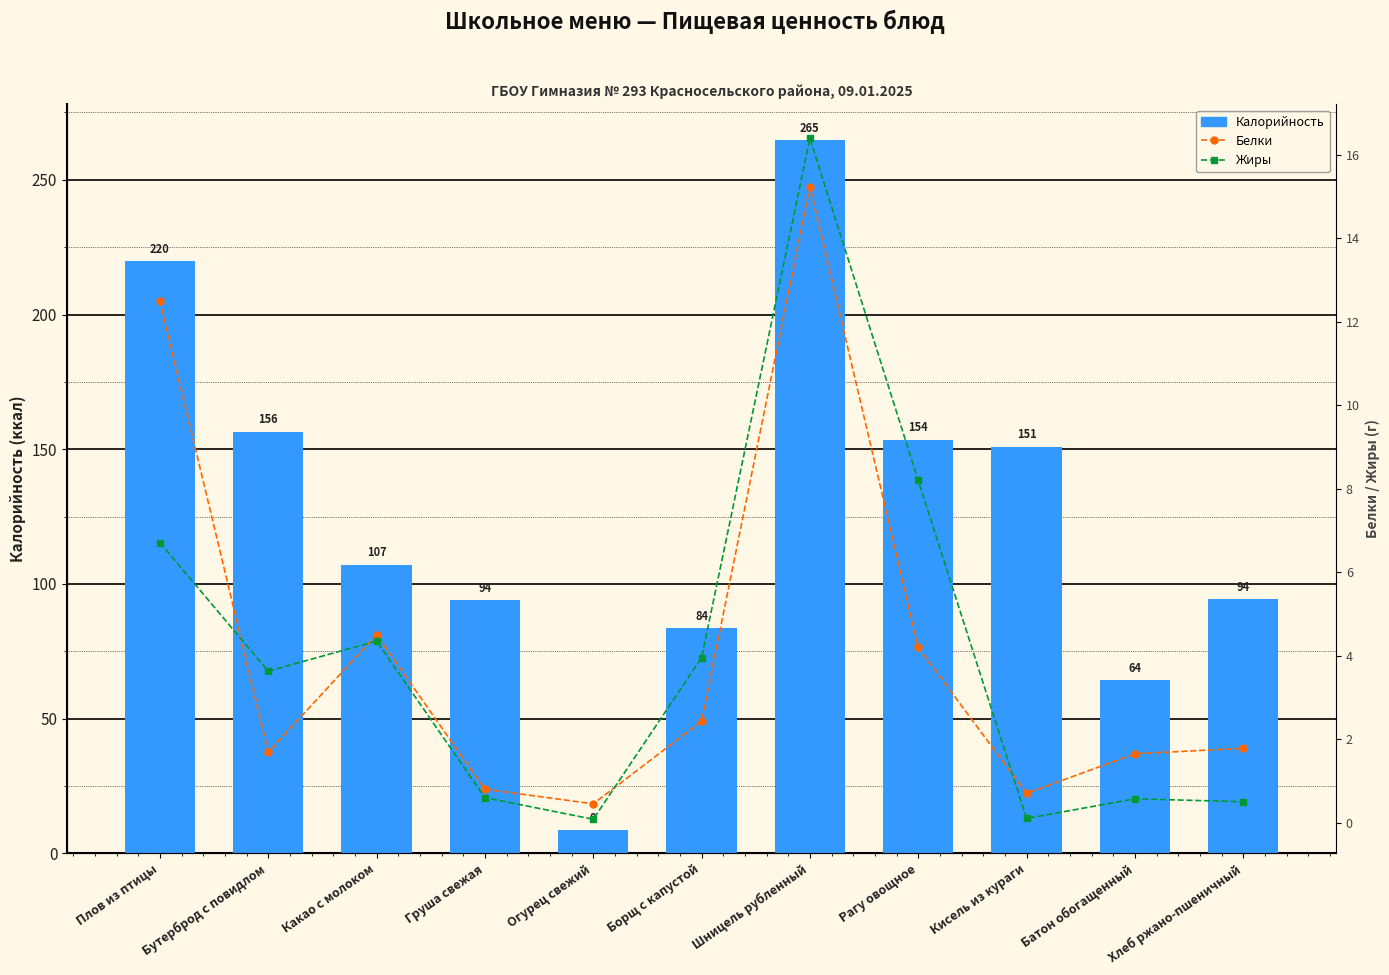

Between Рагу овощное and Шницель рубленный, which is larger?

Шницель рубленный